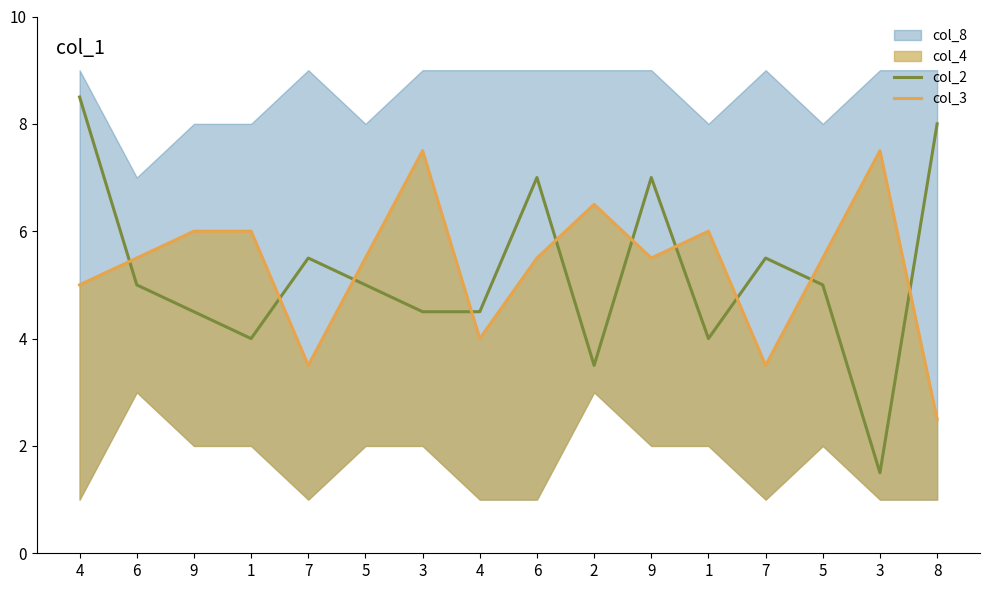

Is it true that col_2 equals 2.8 at 4?

False